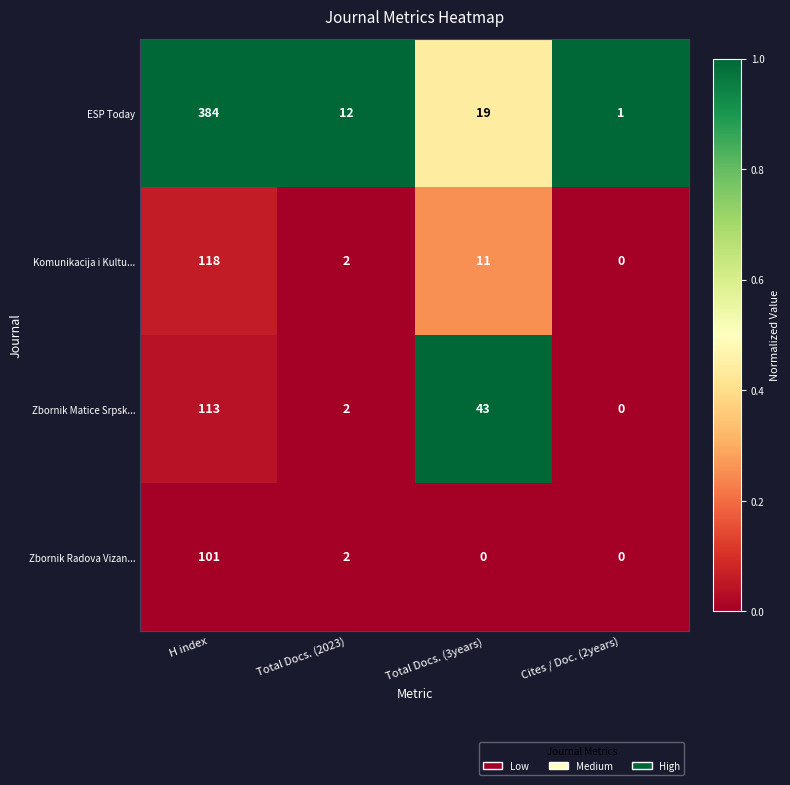

What is the difference between the highest and lowest values at Total Docs. (2023)?

10